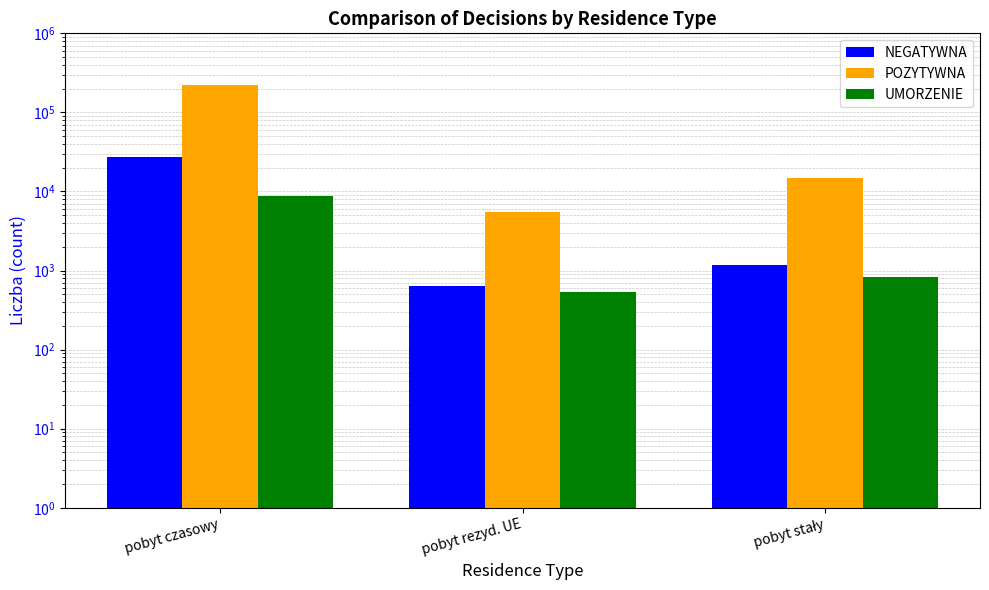

Where does the NEGATYWNA series first go above 1163?

pobyt czasowy